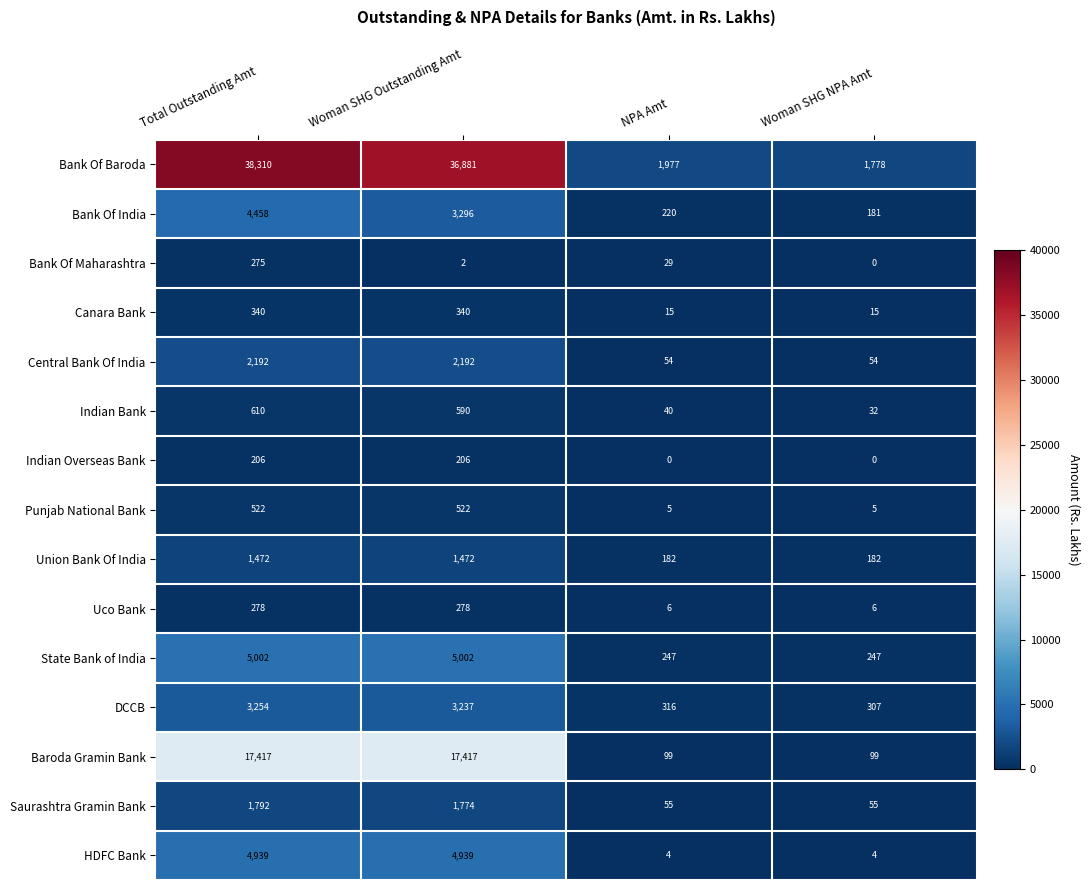

What is the approximate value of HDFC Bank at Woman SHG Outstanding Amt?

4939